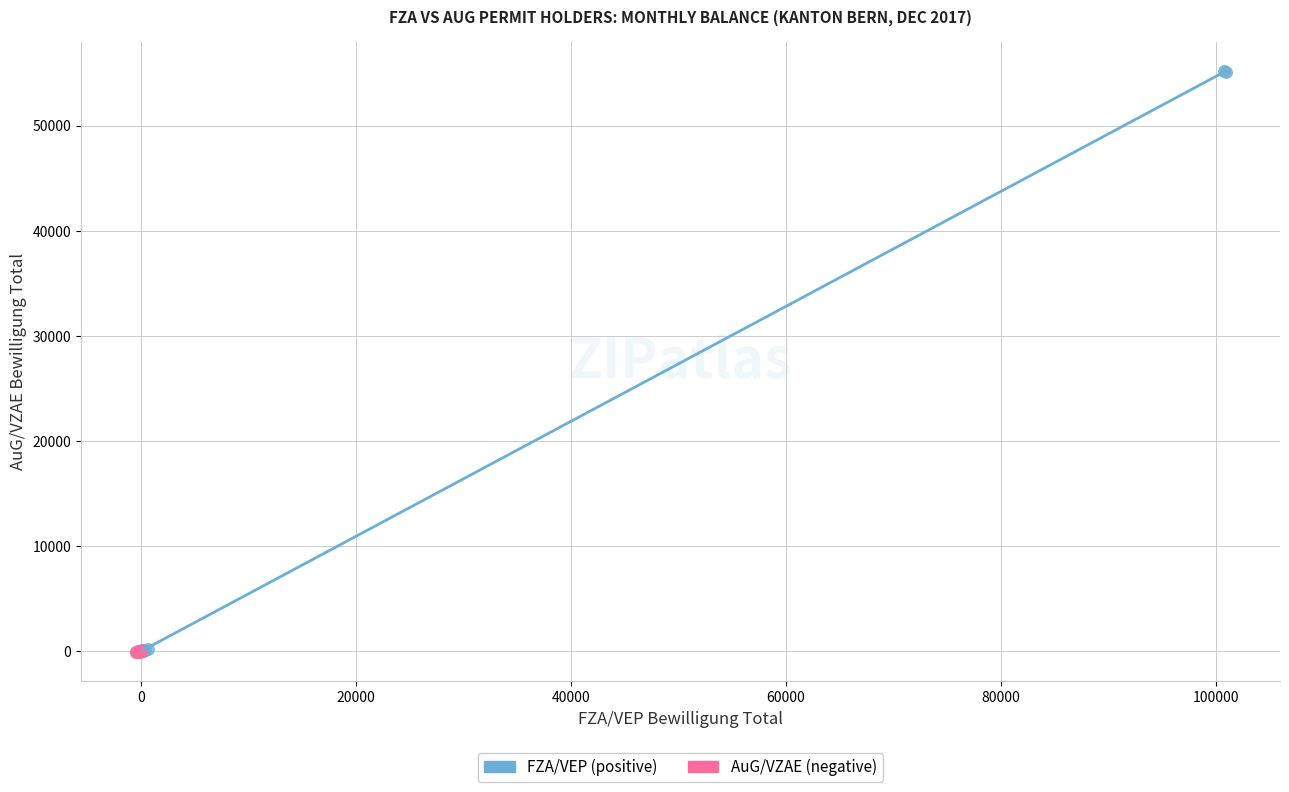

Which series reaches the maximum Y coordinate?

FZA/VEP (positive)